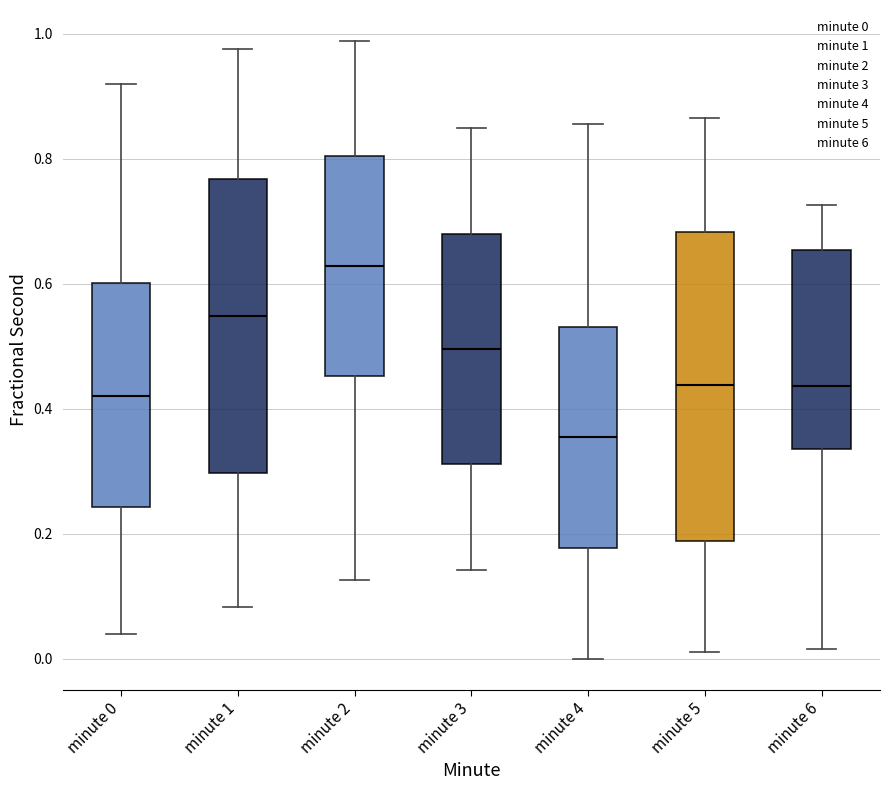

Which box has the highest median line?

minute 2